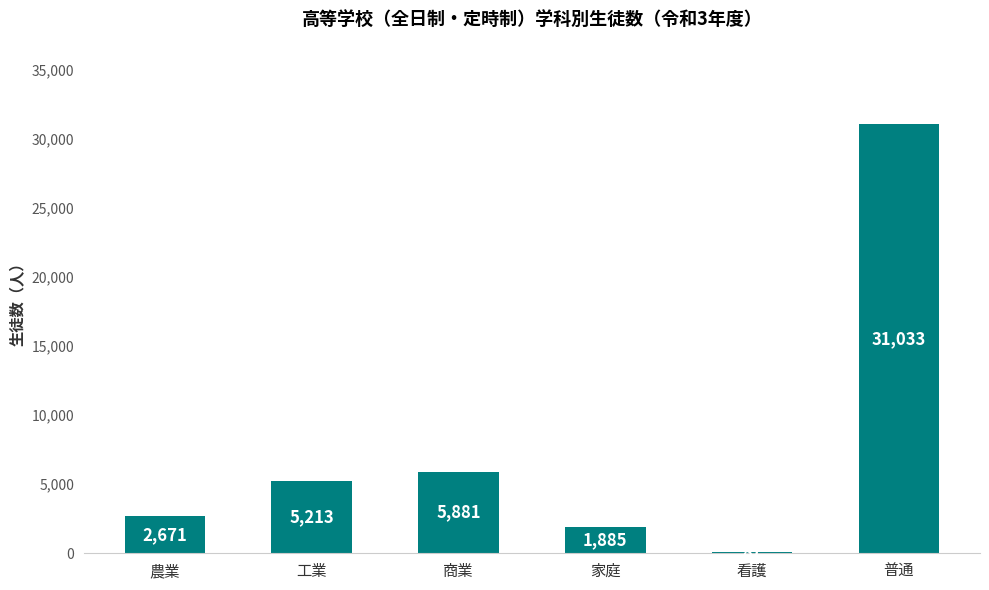

What is the sum of all values?

46770